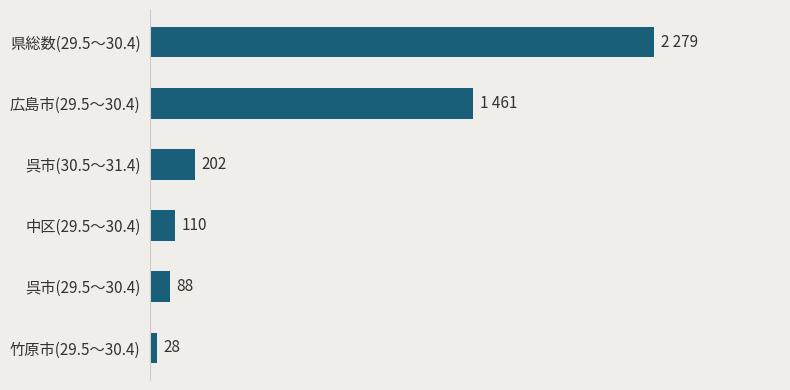

Which has a higher value, 中区(29.5～30.4) or 呉市(30.5～31.4)?

呉市(30.5～31.4)